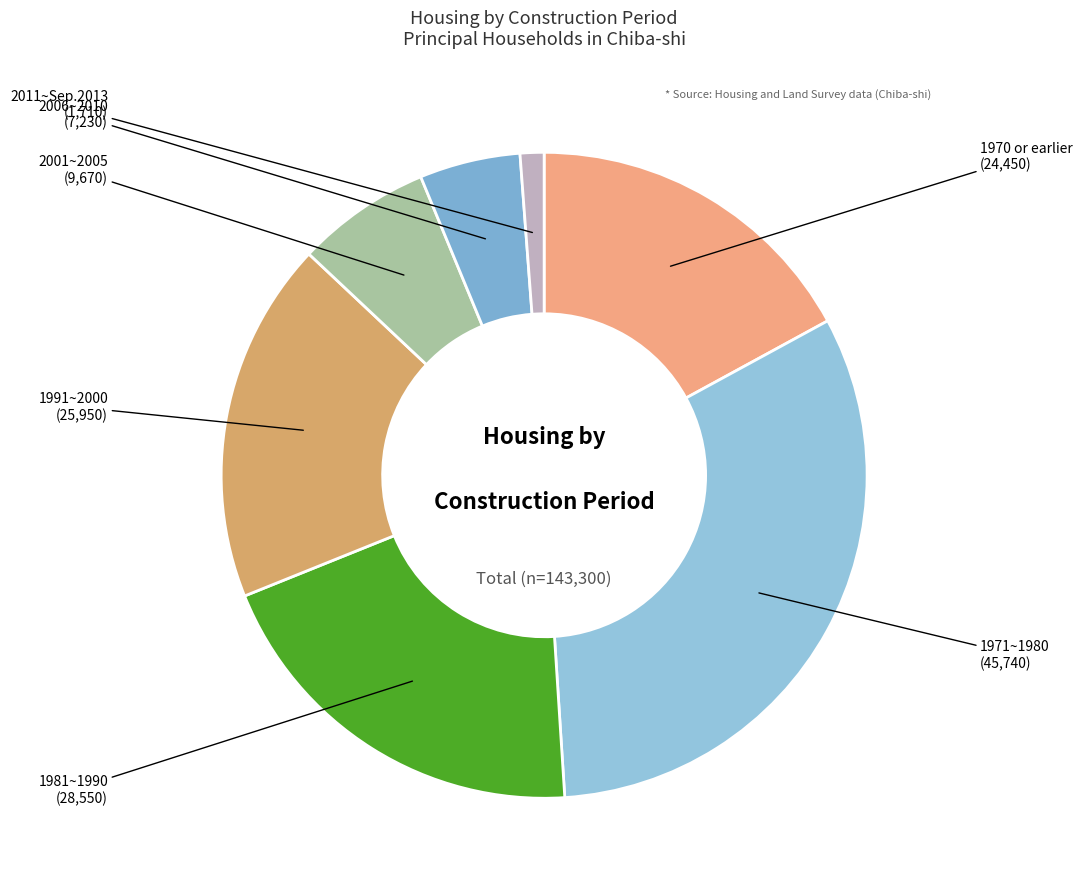

Which has a higher value, 1991~2000 or 1981~1990?

1981~1990